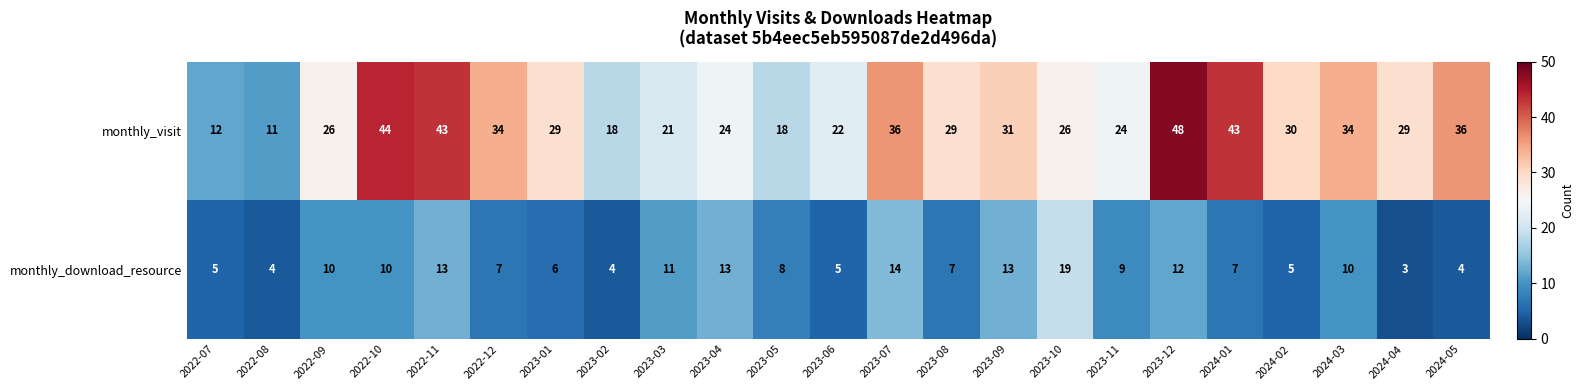

Rank the series by their average value, from lowest to highest.

monthly_download_resource, monthly_visit